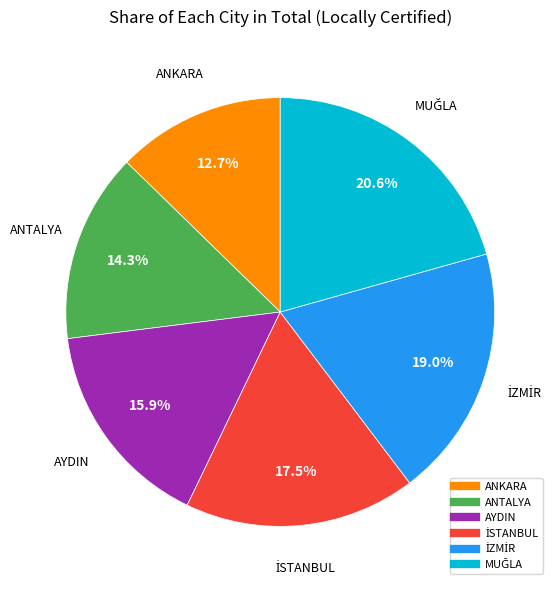

Approximately how many times larger is the value at ANTALYA compared to ANKARA?

1.1